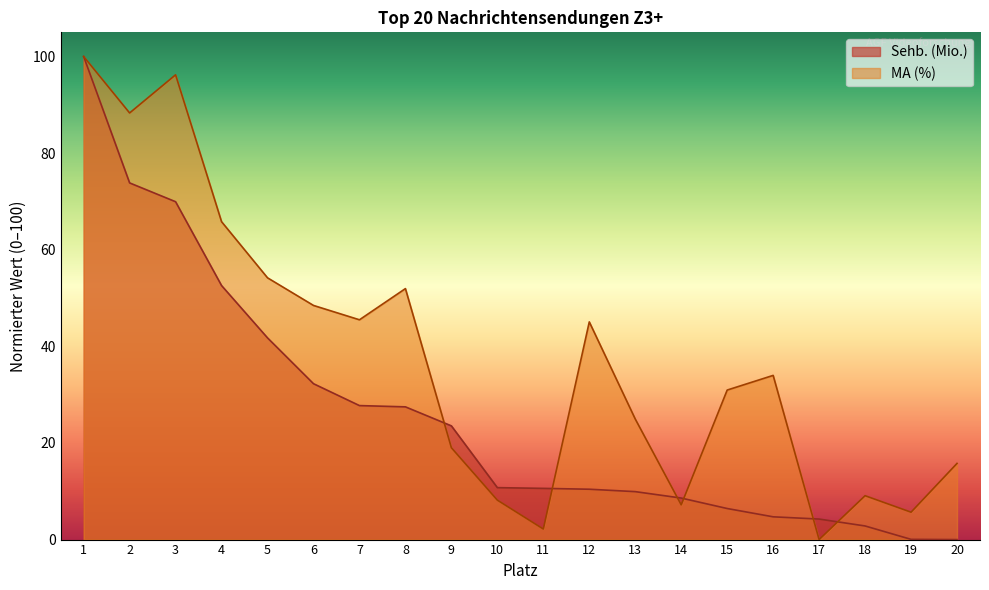

What is the total value across all series at 4?

118.4